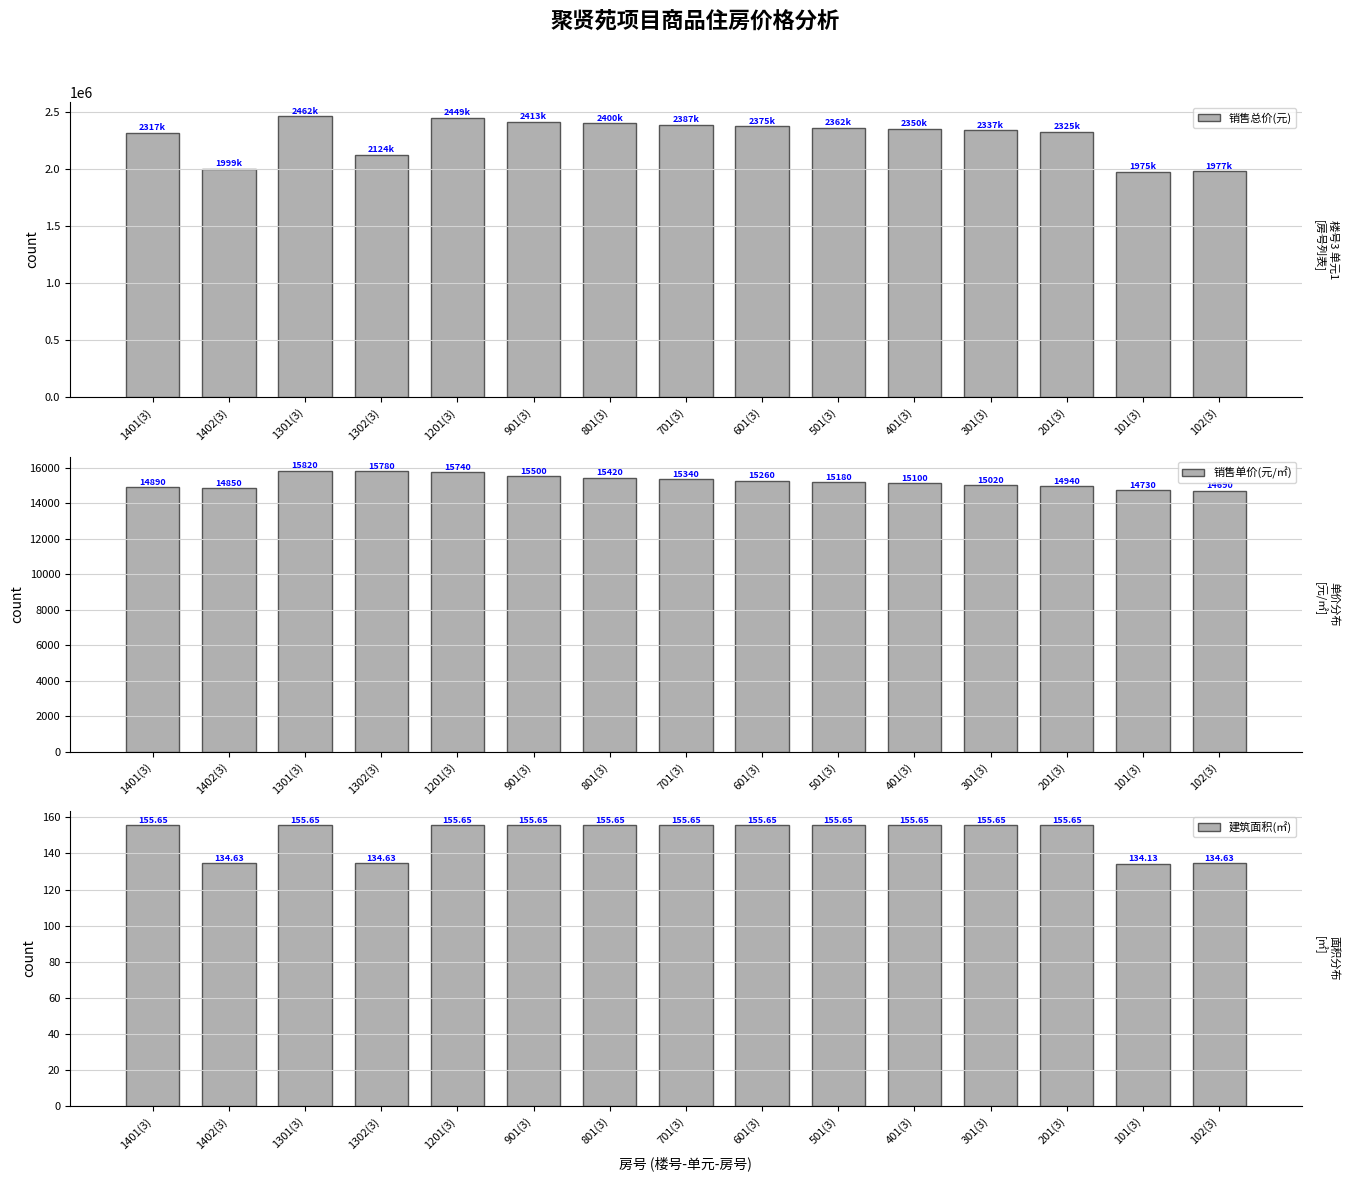

The value of 销售总价(元) at 201(3) is 2325411.0. True or false?

True